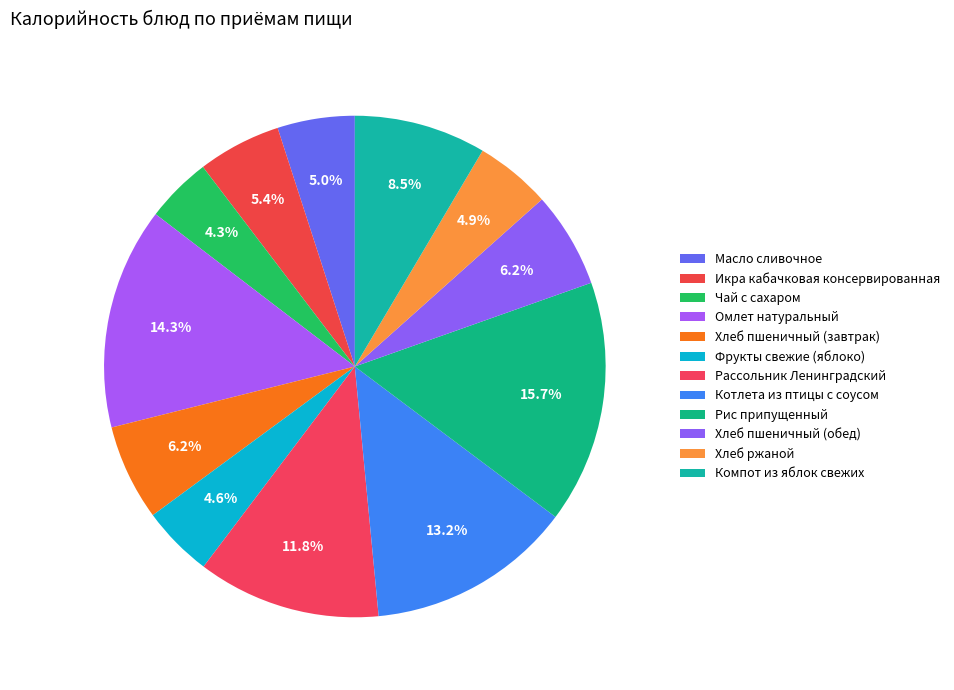

Count the number of slices in the pie.

12